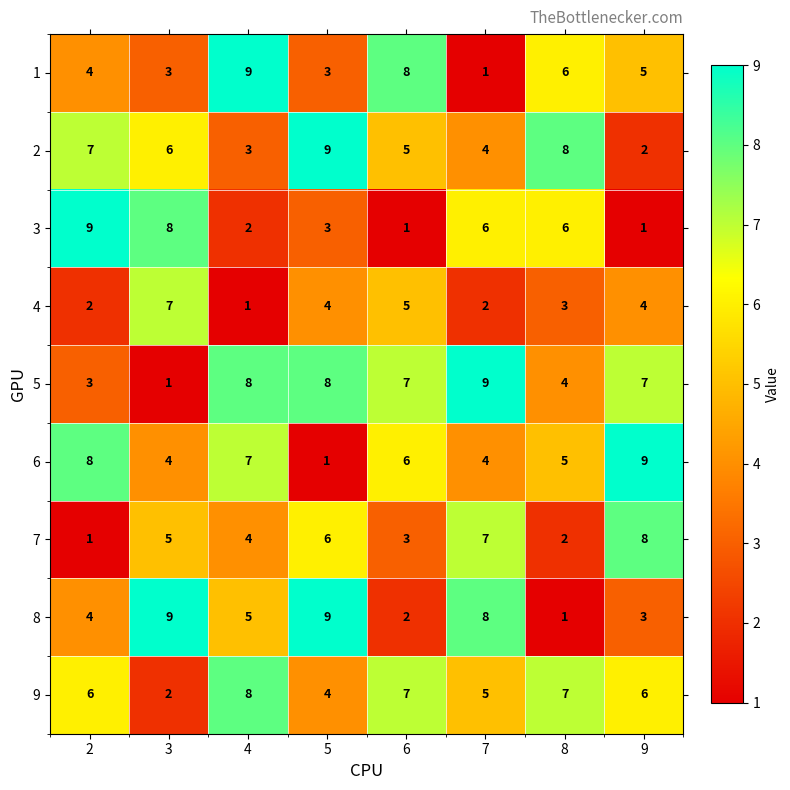

The 4 series shows 10 at 3. True or false?

False